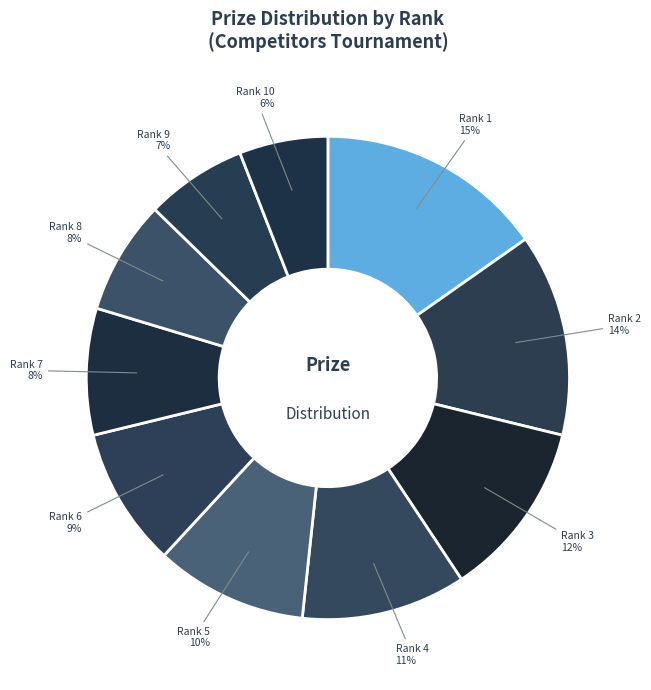

What is the largest slice in the pie chart?

Rank 1